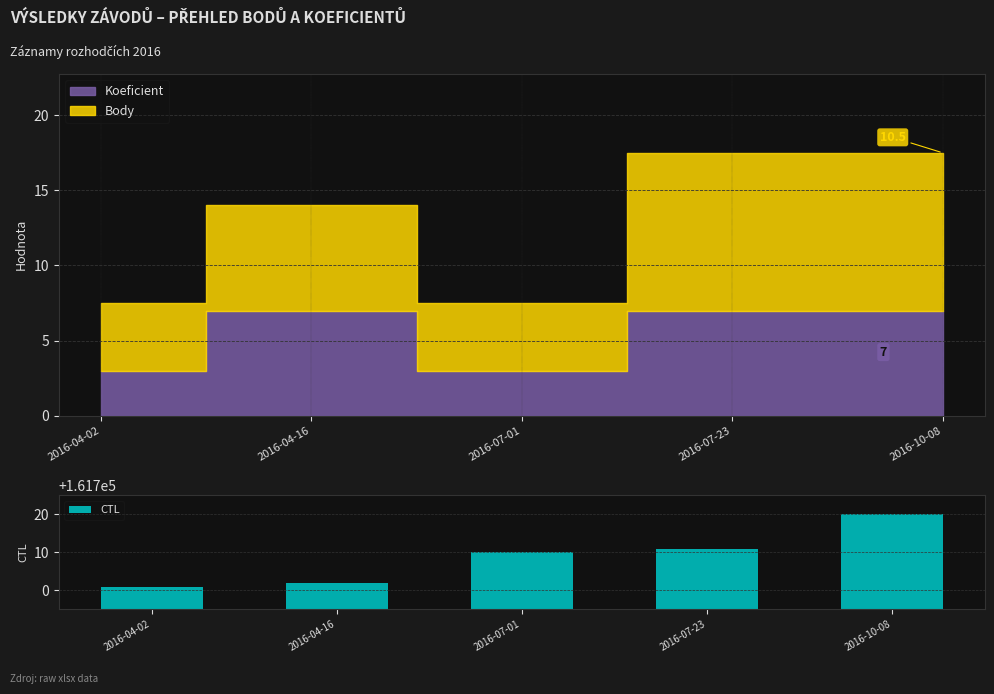

What is the change in value from 2016-04-02 to 2016-10-08?

+19